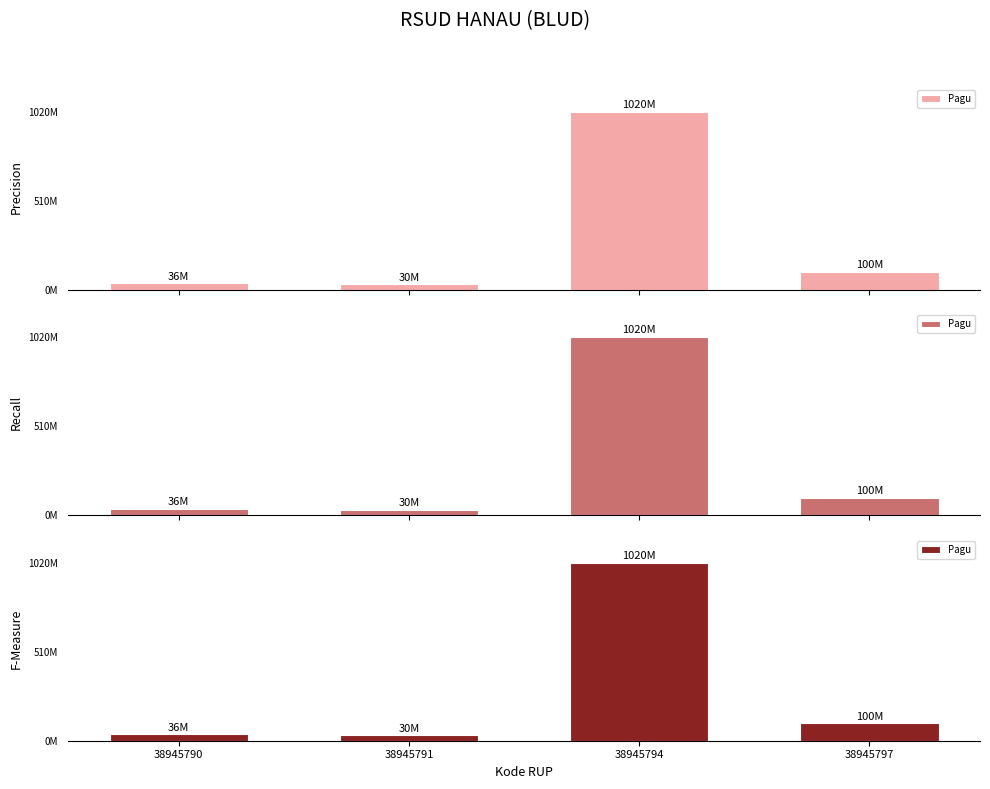

The value at 38945791 is 30000000. True or false?

True